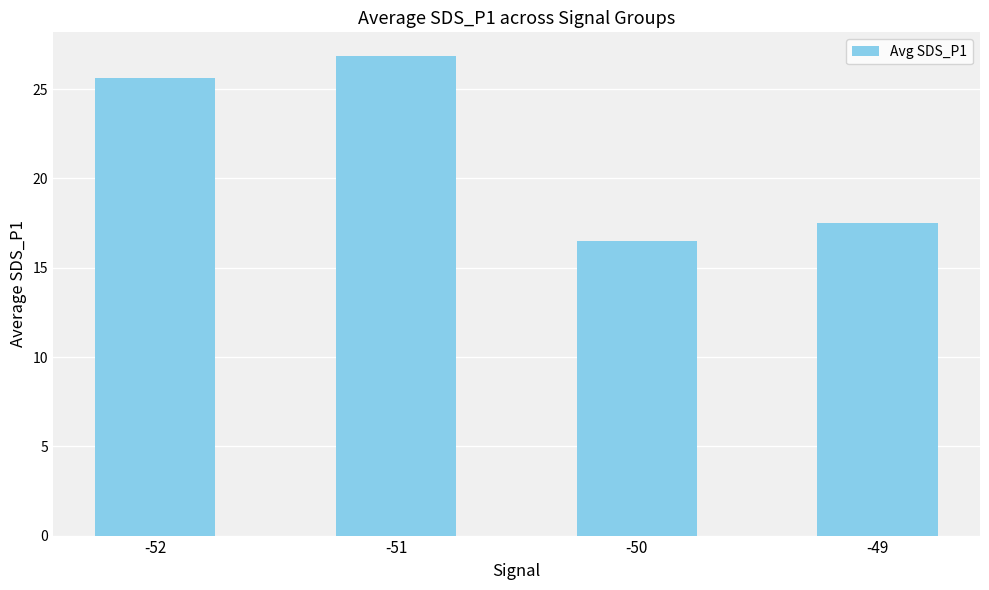

Where is the data nearest to the value 21?

-49